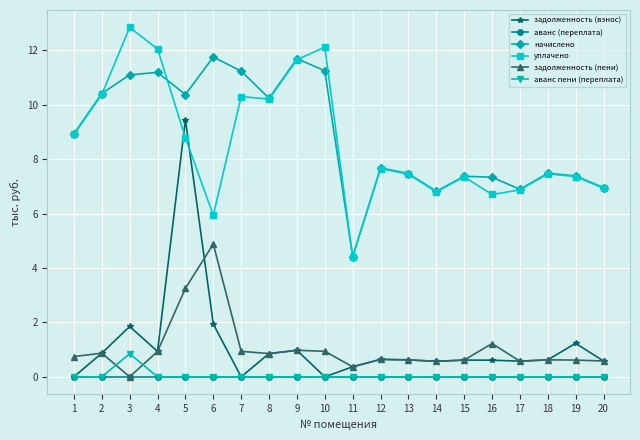

The value of начислено at 4 is 11.2. True or false?

True